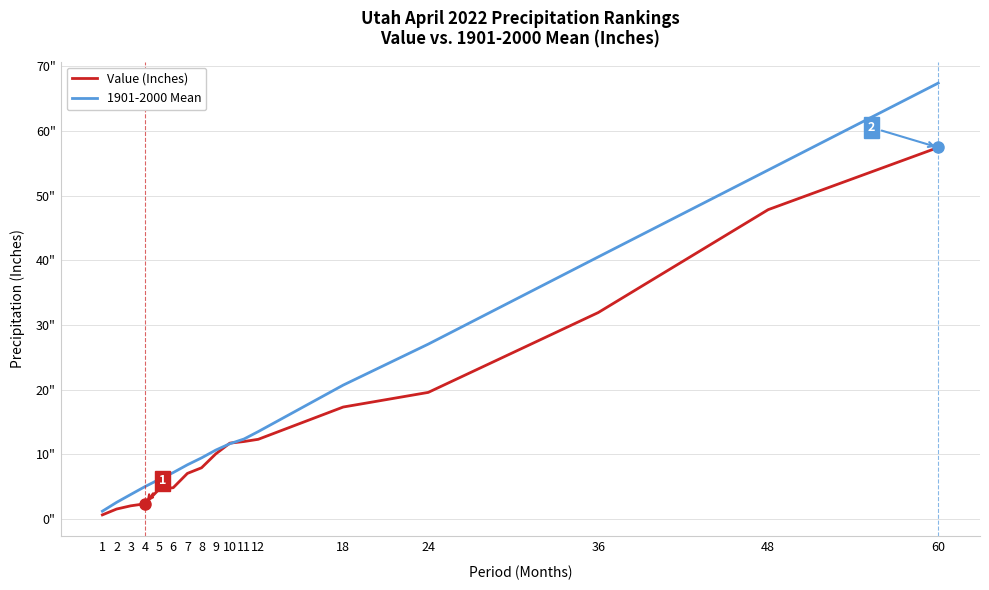

At which label does Value (Inches) reach its minimum?

1